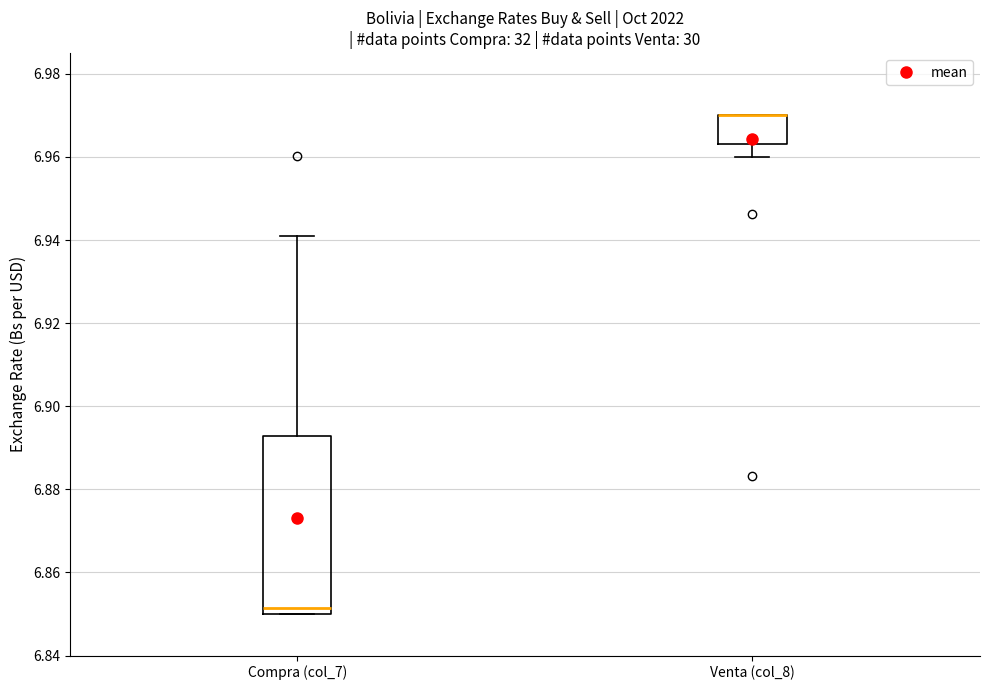

Reading left to right, read every box against the y-axis: the position of its median line, the range the box covers, and the ends of its whiskers. The values are not printed on the chart, so give them approximately, as read against the axis.

Compra (col_7): median 6.852, box 6.850 to 6.892, whiskers 6.850 to 6.942
Venta (col_8): median 6.970 (drawn on the box's upper edge), box 6.964 to 6.970, whiskers 6.960 to 6.970